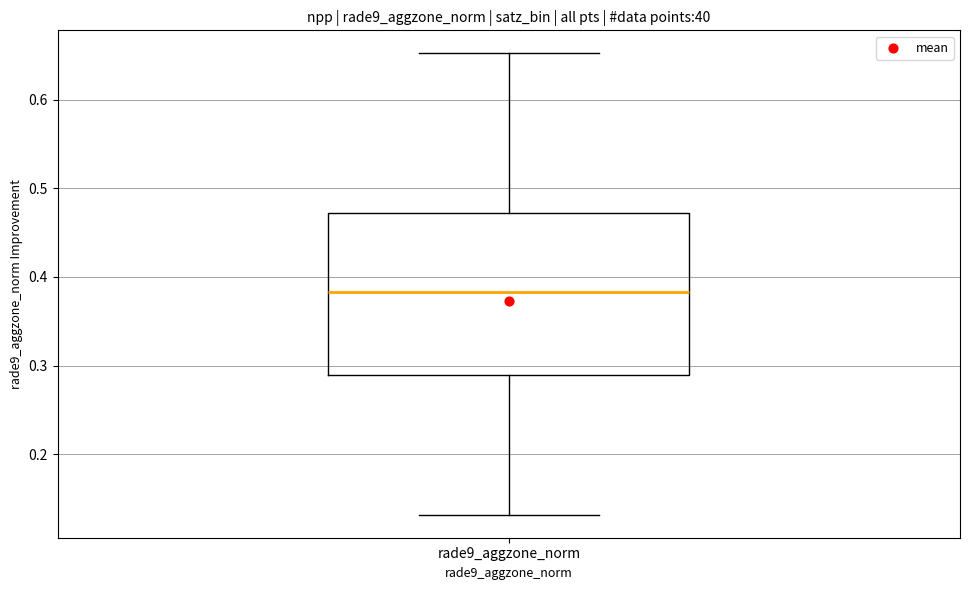

Read this box plot against the y-axis: the position of the median line, the range covered by the box, and the ends of both whiskers. The values are not printed on the chart, so give them approximately, as read against the axis.

median 0.38, box 0.29 to 0.47, whiskers 0.13 to 0.65